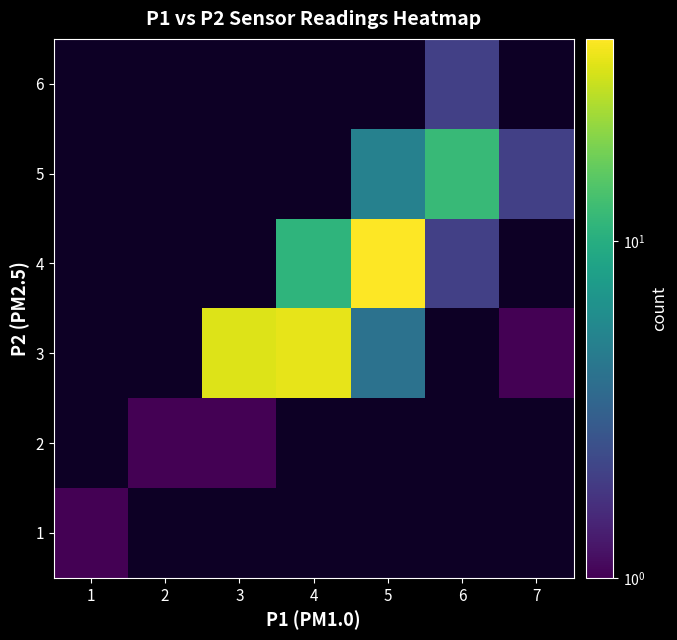

How many positive values does the 4 series have?

3